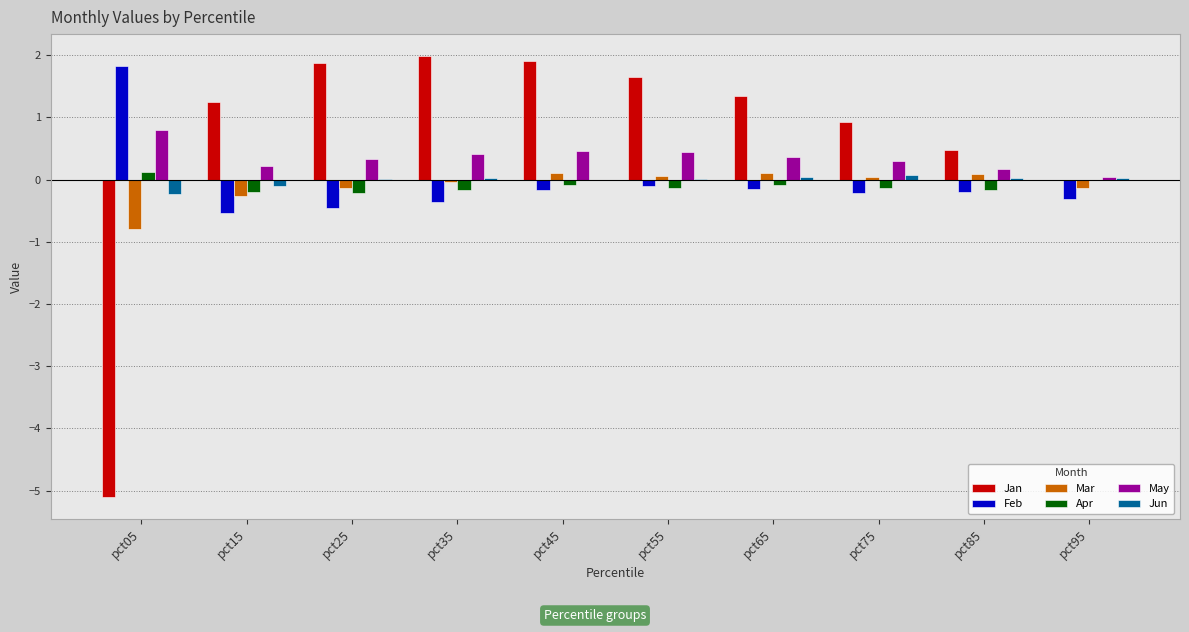

How many positive values does the Mar series have?

5